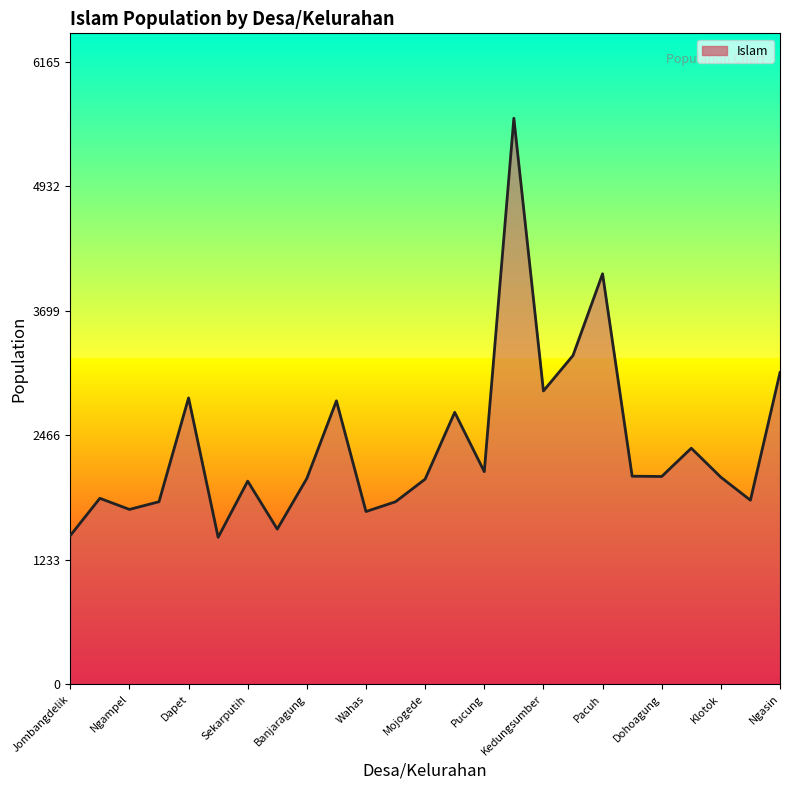

What is the greatest value displayed?

5605